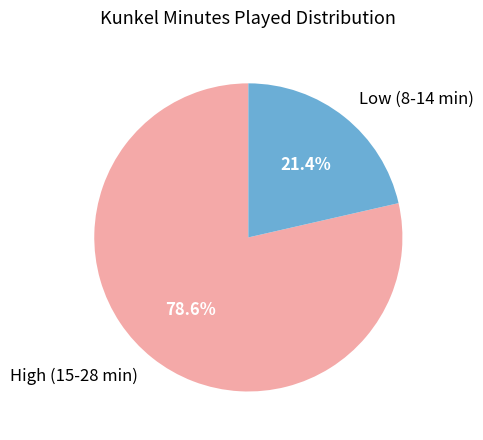

Which slice is the largest?

High (15-28 min)